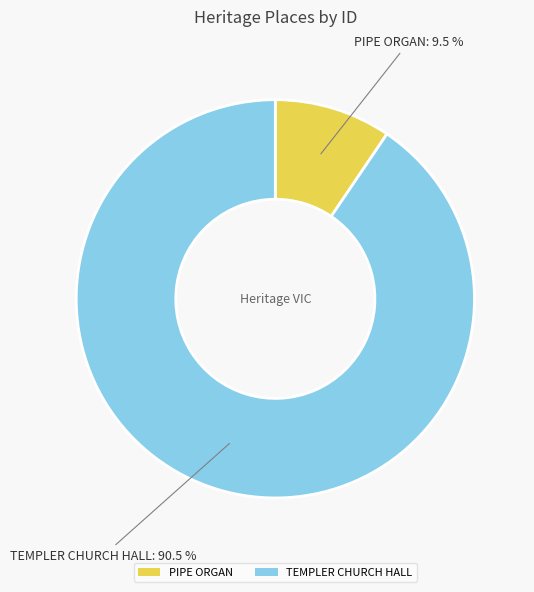

Is there a majority slice in this chart?

Yes